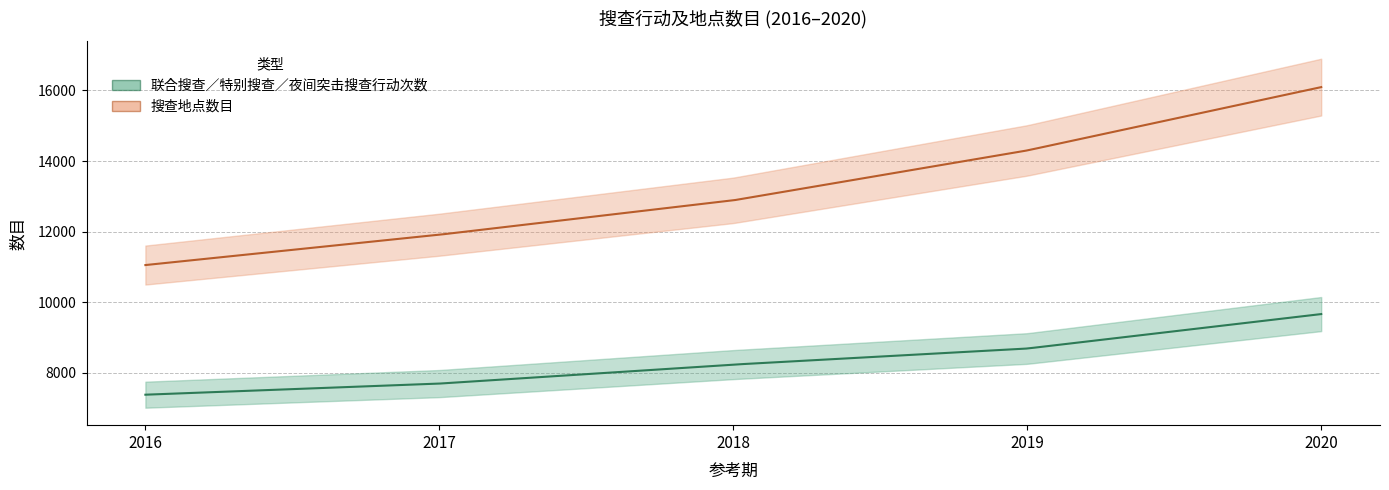

Is this an area chart (filled region under the line)?

No